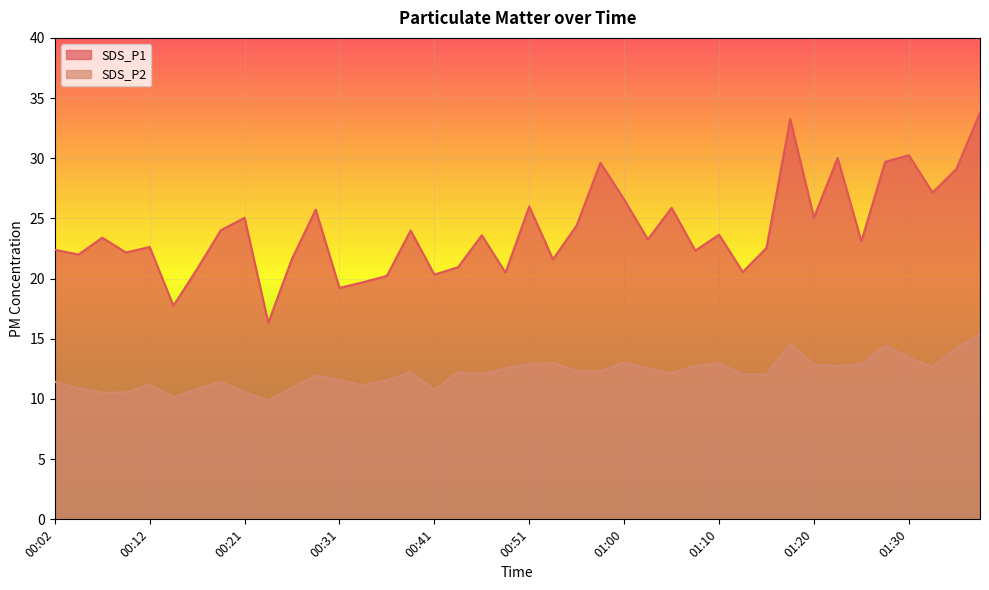

At which category does SDS_P2 reach its first local peak?

00:12